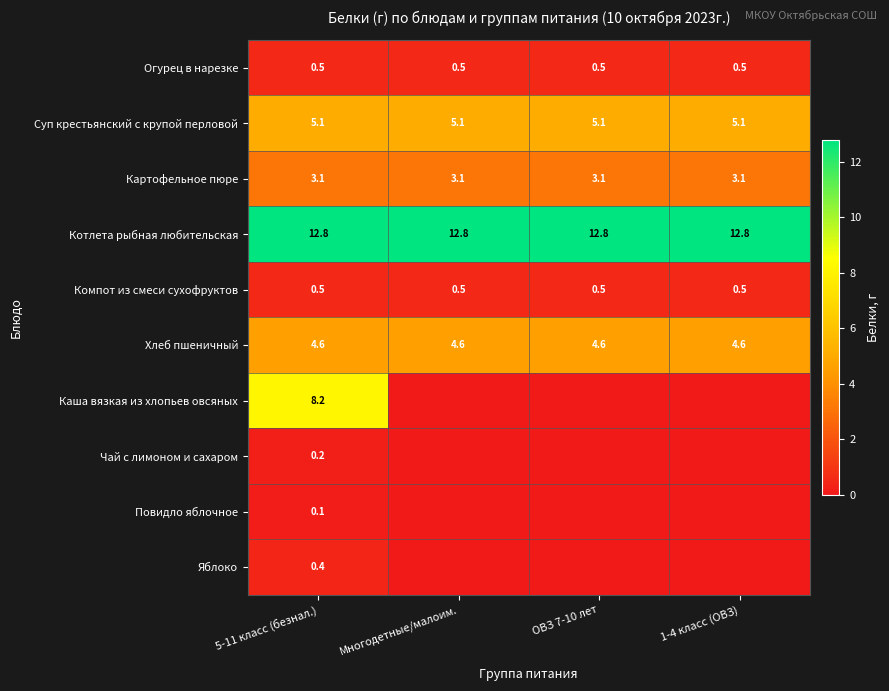

Is it true that Суп крестьянский с крупой перловой equals 1.9 at 1-4 класс (ОВЗ)?

False